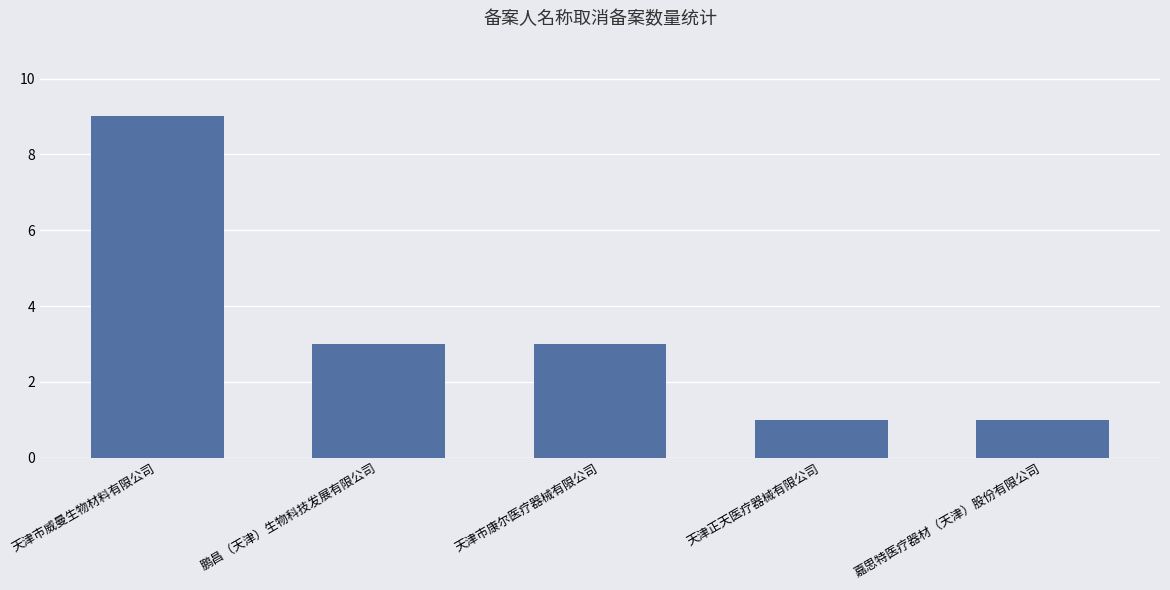

Where does the data first go above 3?

天津市威曼生物材料有限公司